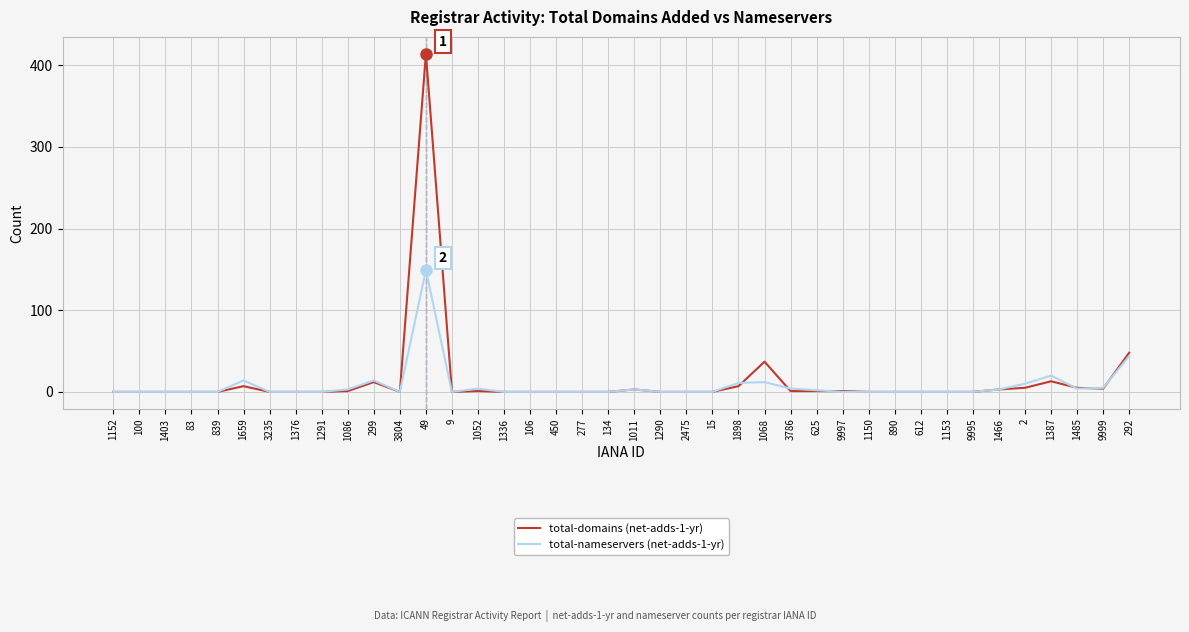

Which series has the widest spread of values?

total-domains (net-adds-1-yr)